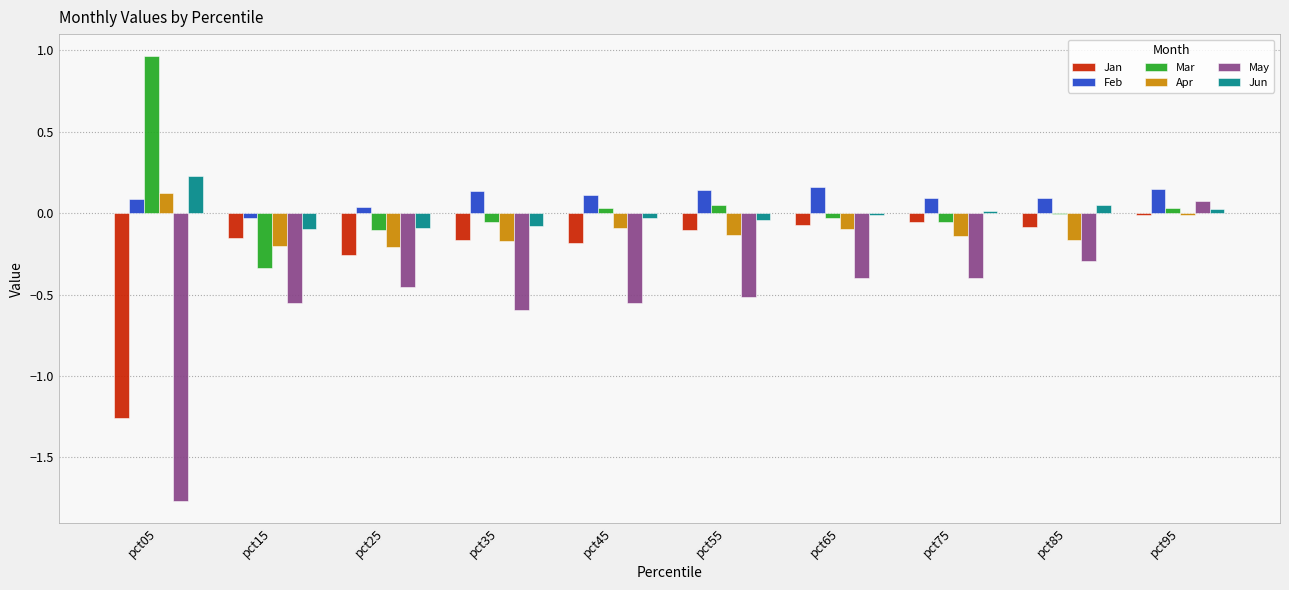

The Mar series shows 0.0 at pct45. True or false?

True